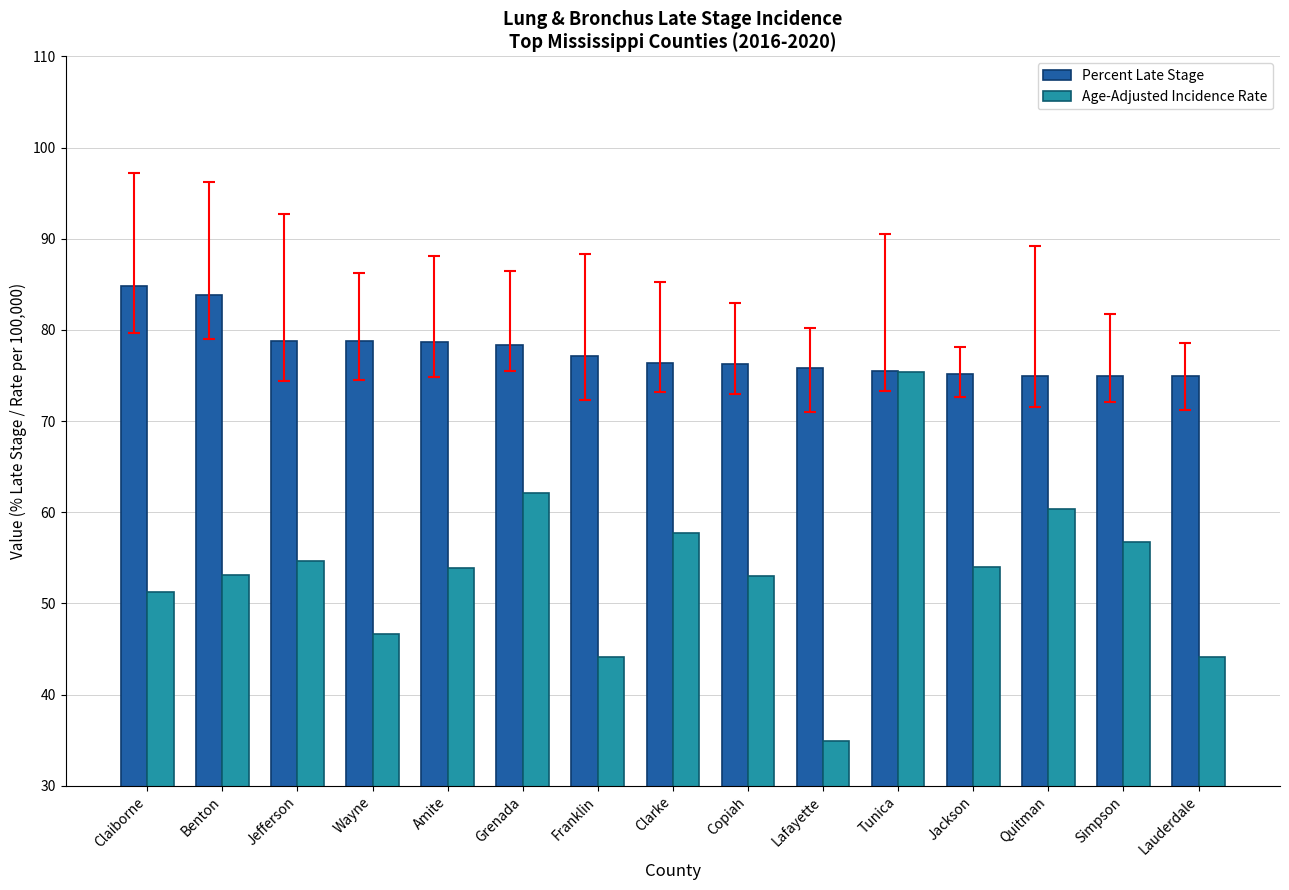

Rank the series by their maximum value, from lowest to highest.

Age-Adjusted Incidence Rate, Percent Late Stage